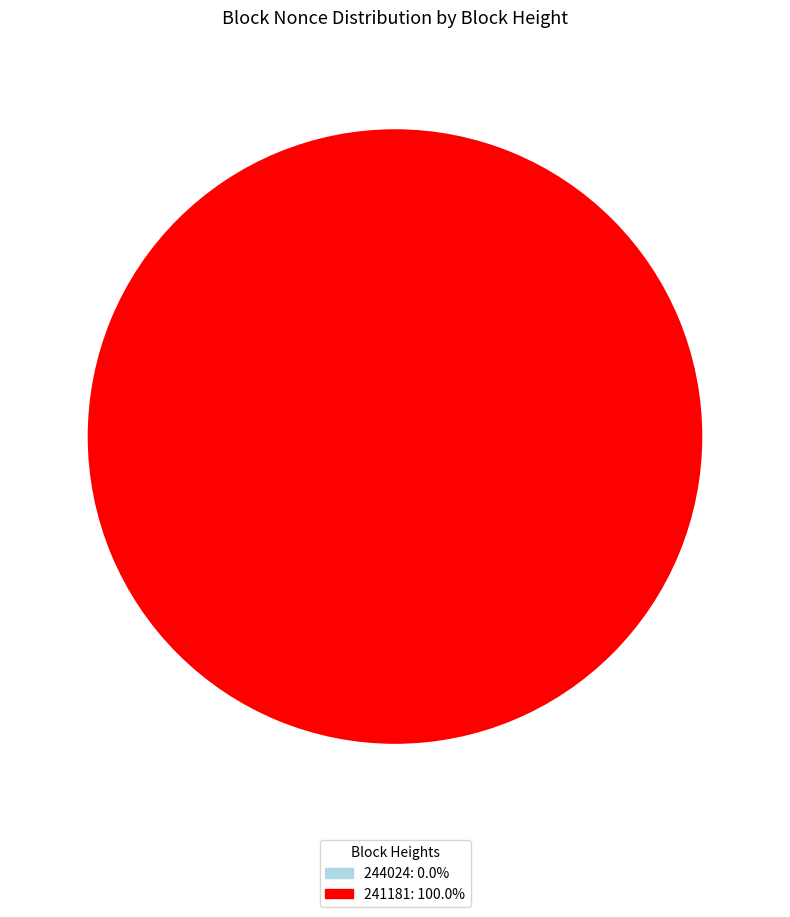

The 241181 slice represents 99% of the pie. True or false?

False